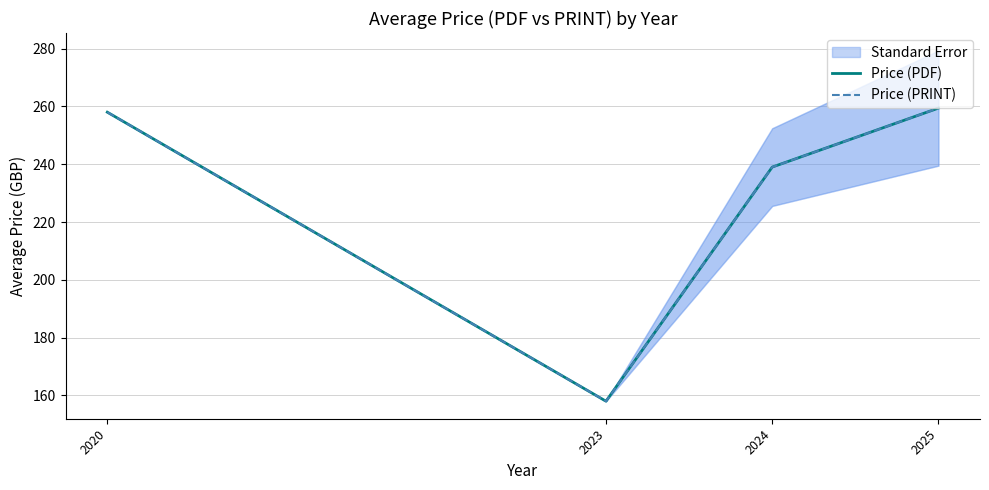

True or false: Price (PRINT) and Price (PDF) cross at least once.

False